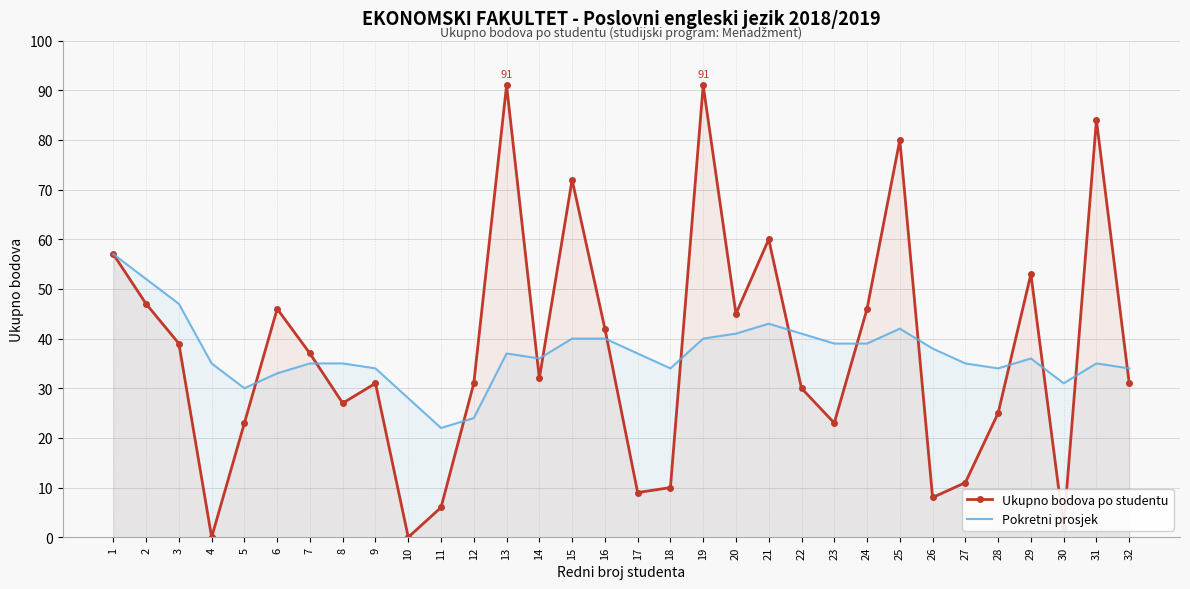

Where does the Ukupno bodova po studentu series first go above 32?

1